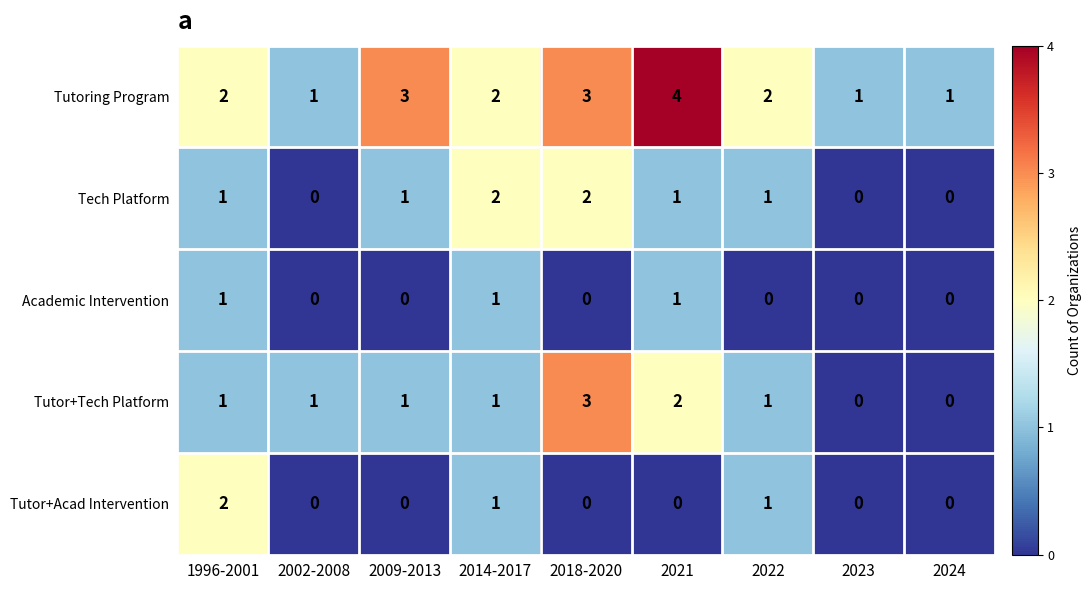

How many Tutoring Program values are between 1 and 3?

8